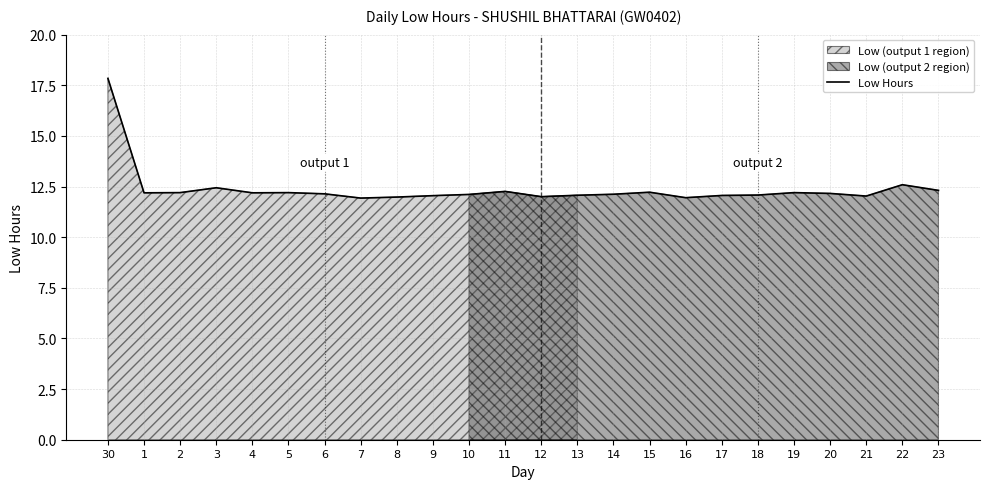

Which category has the highest value in the Low Hours series?

30